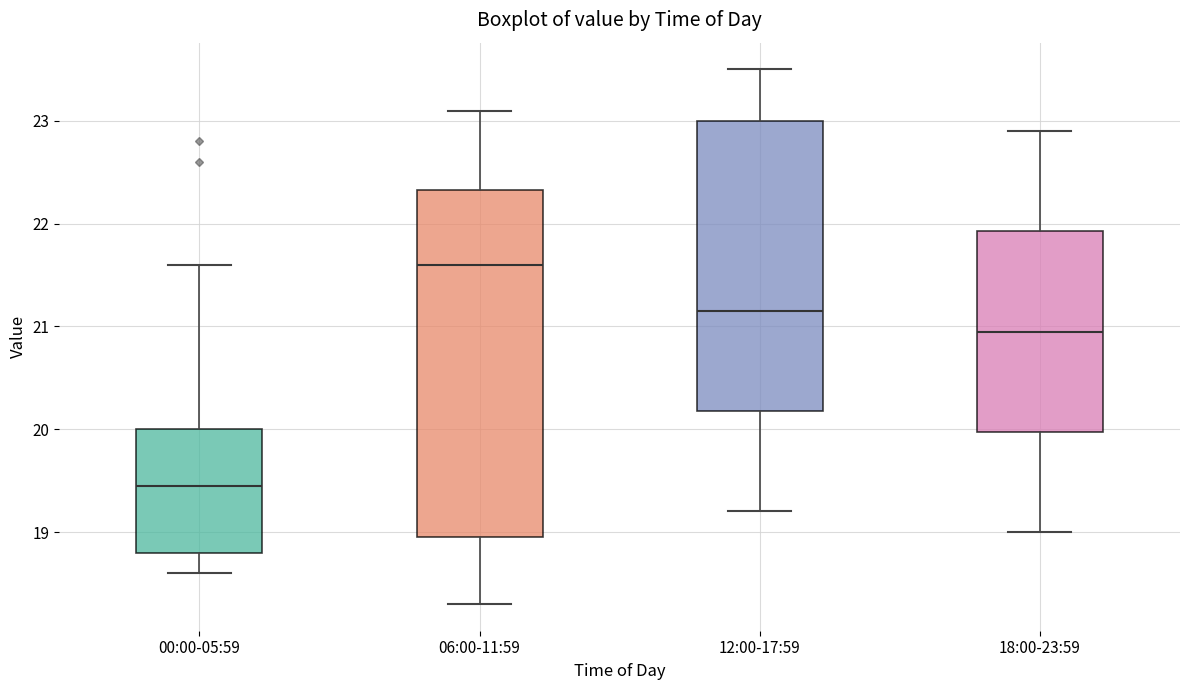

Which box is the tallest, from its lower edge to its upper edge?

06:00-11:59